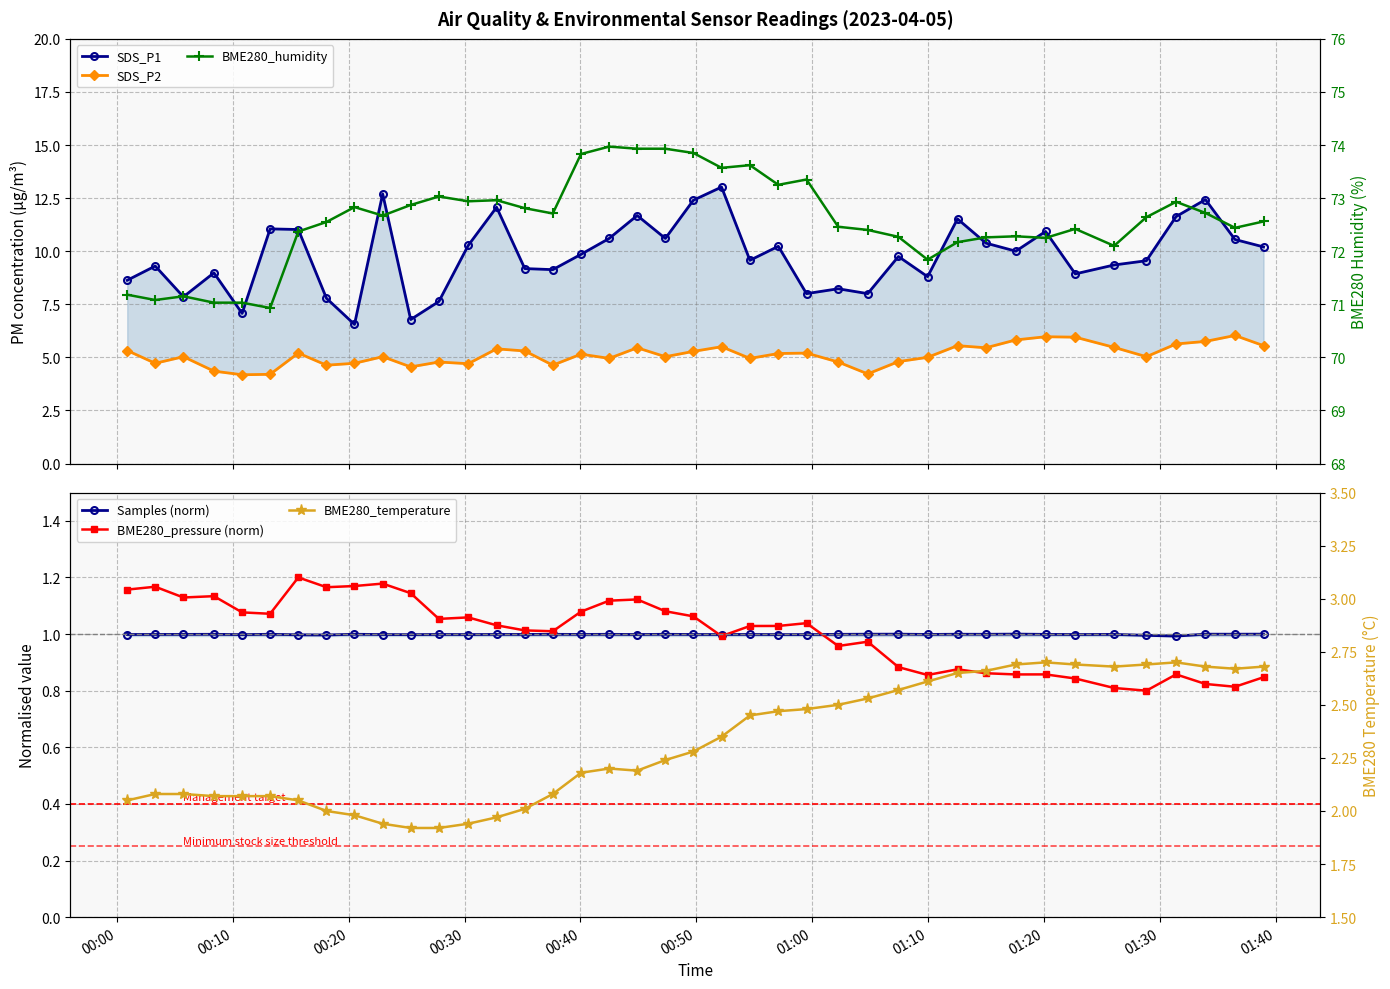

What is the difference between the maximum and minimum values in the BME280_temperature series?

0.8